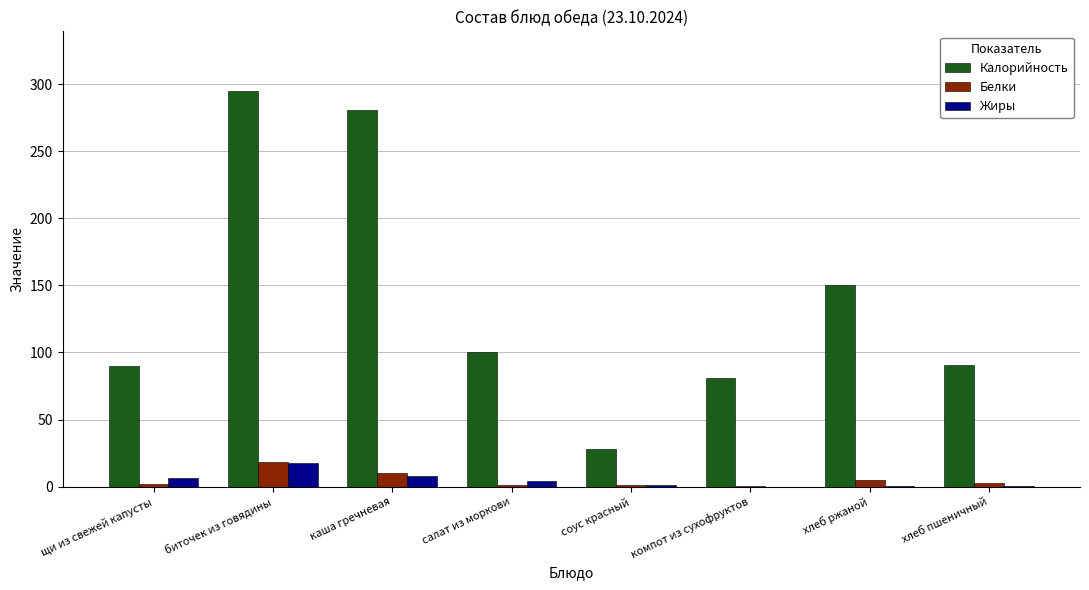

Which series changed the most between биточек из говядины and хлеб ржаной?

Калорийность